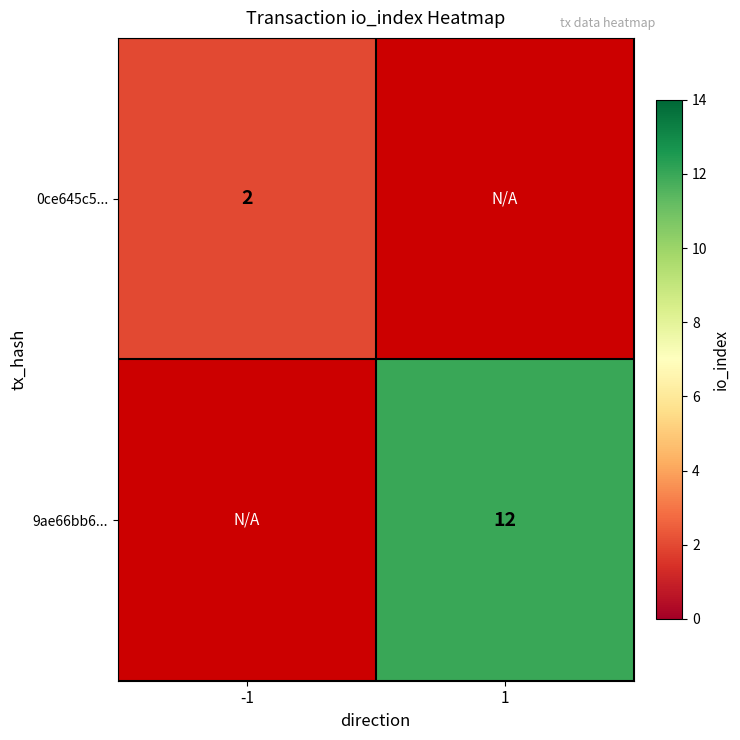

True or false: 0ce645c5... has a value of 1.2 at -1.

False